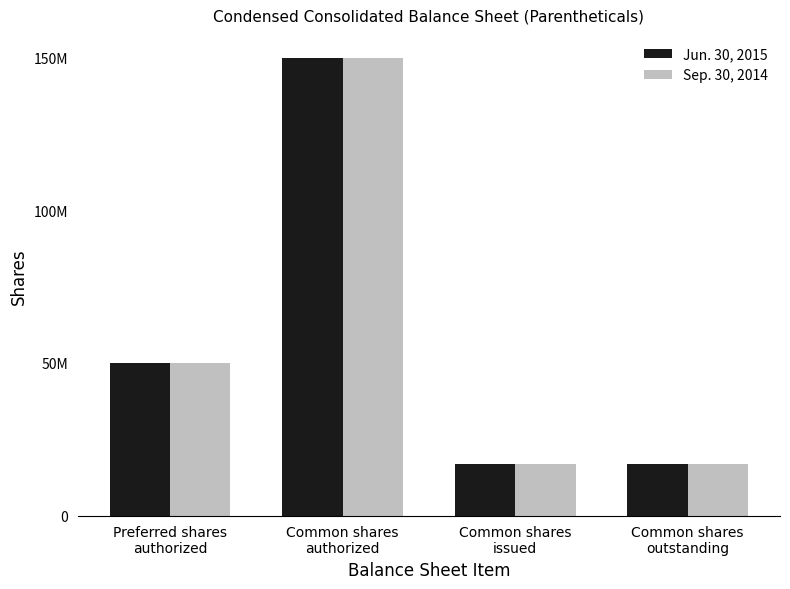

Does the chart contain any negative values?

No